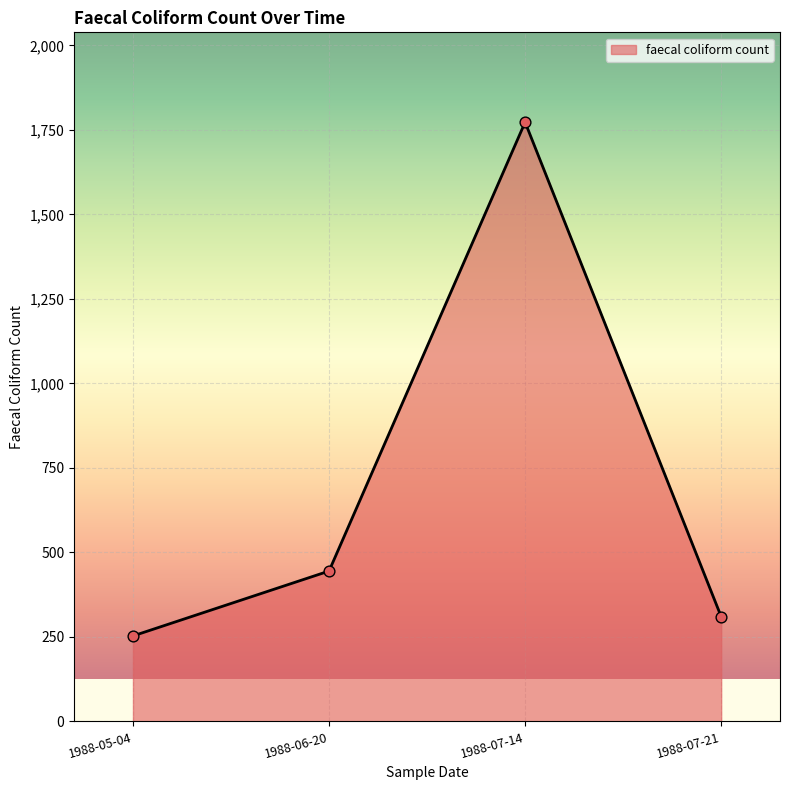

What is the ratio of the value at 1988-07-14 to the value at 1988-07-21?

5.7